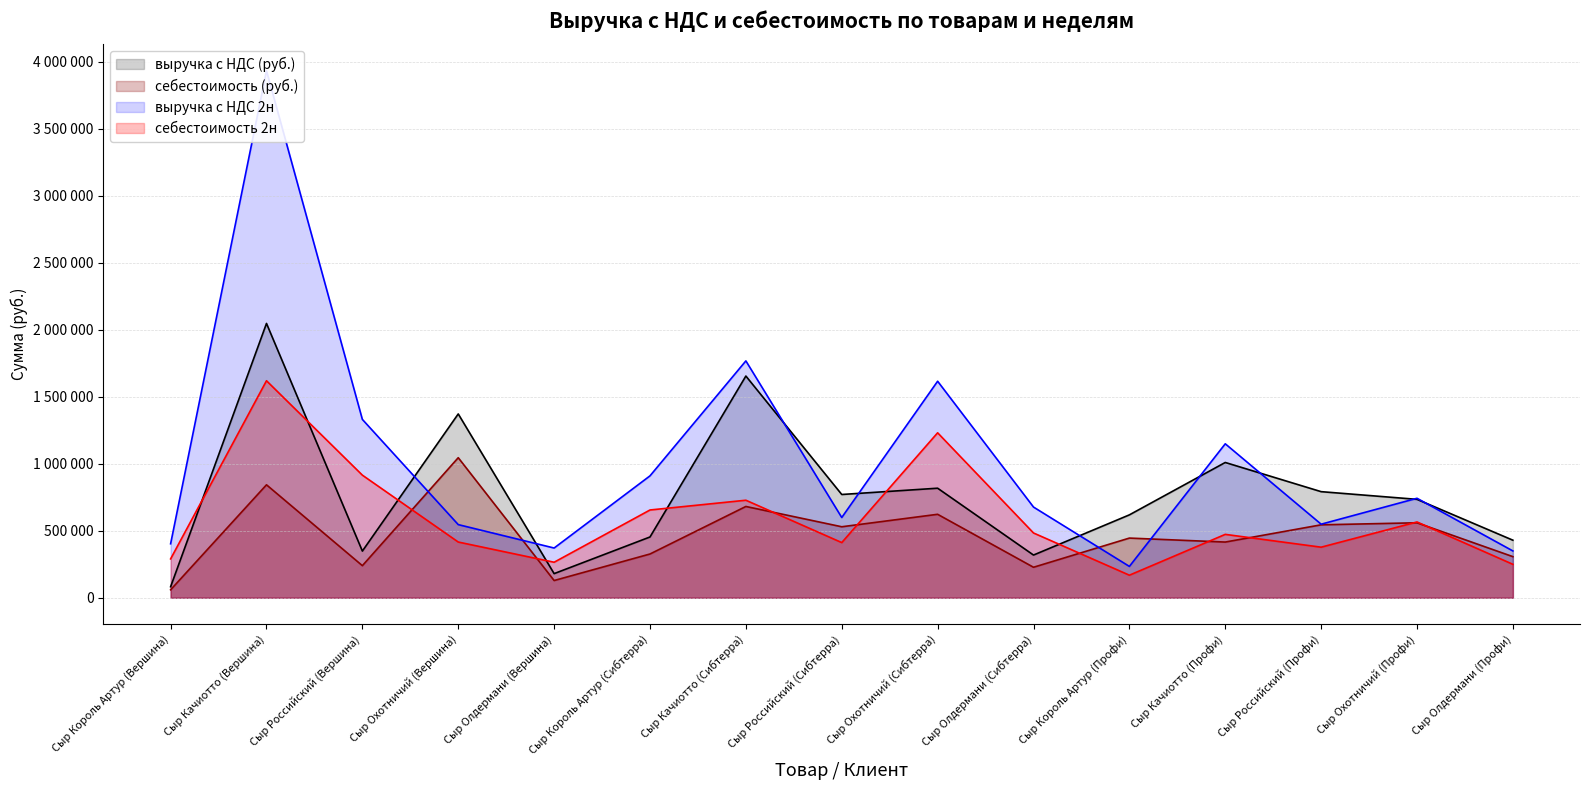

The себестоимость 2н series shows 915200 at Сыр Российский (Вершина). True or false?

True